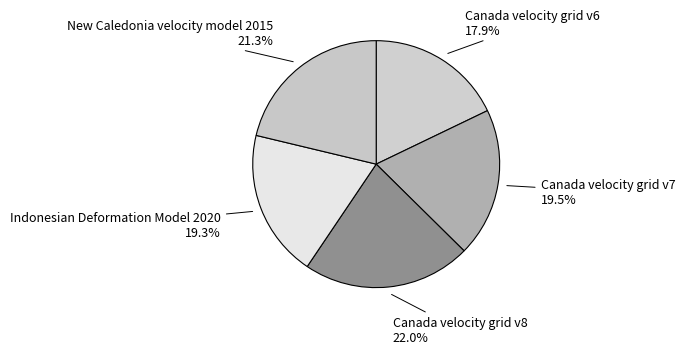

How many slices are in this pie chart?

5